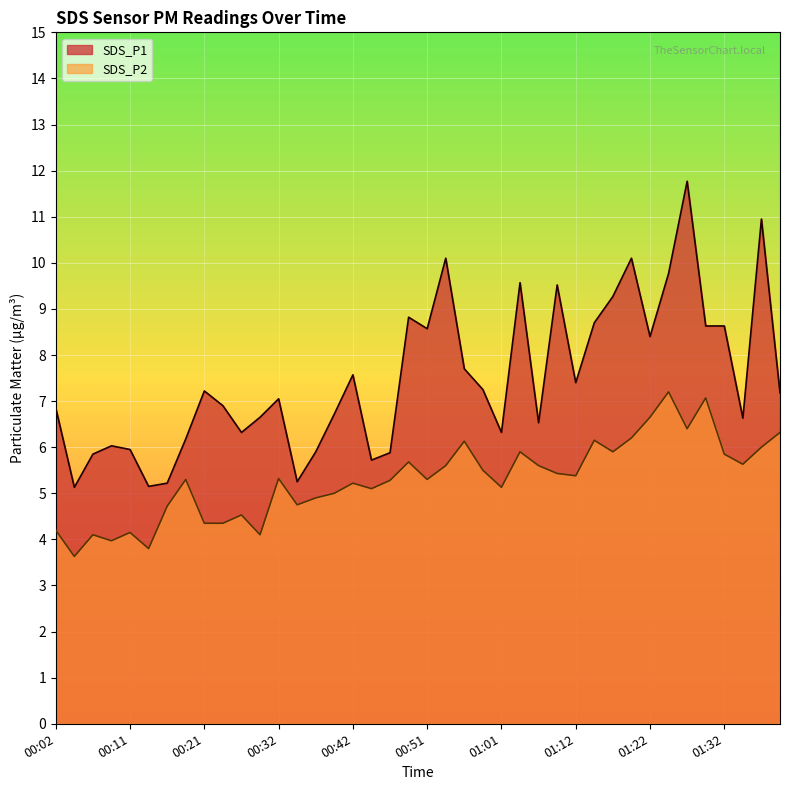

Which category has the highest value across all series?

01:27